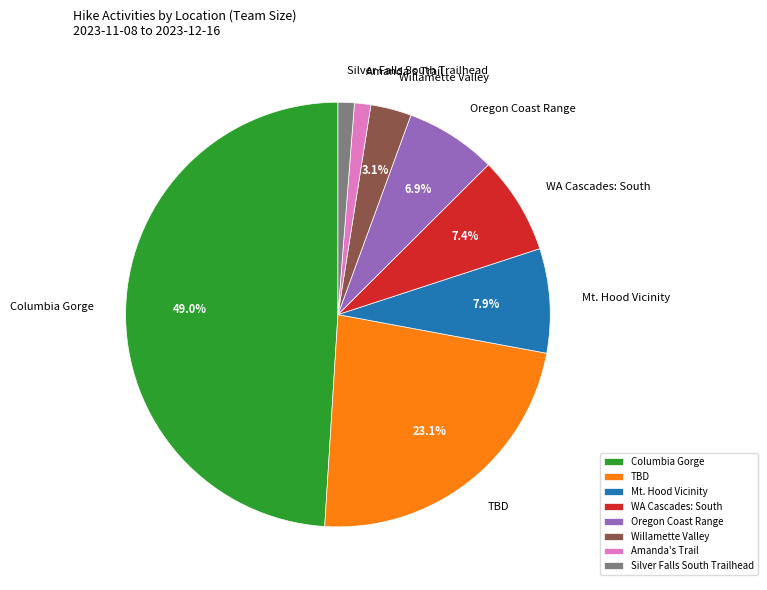

Which has a higher value, Oregon Coast Range or Mt. Hood Vicinity?

Mt. Hood Vicinity